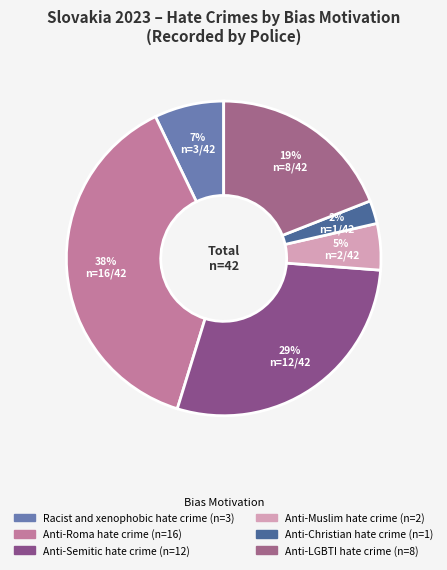

How many slices are in this pie chart?

6